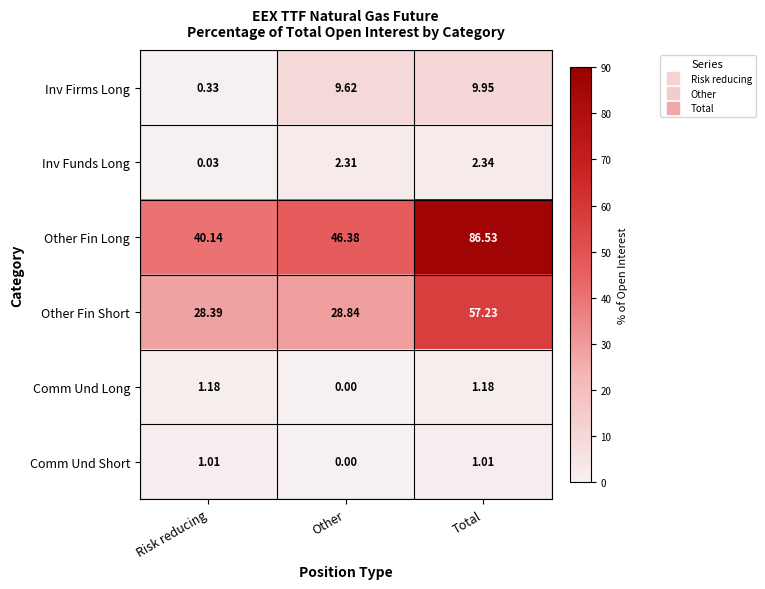

List the series in order of their peak value, highest first.

Other Fin Long, Other Fin Short, Inv Firms Long, Inv Funds Long, Comm Und Long, Comm Und Short